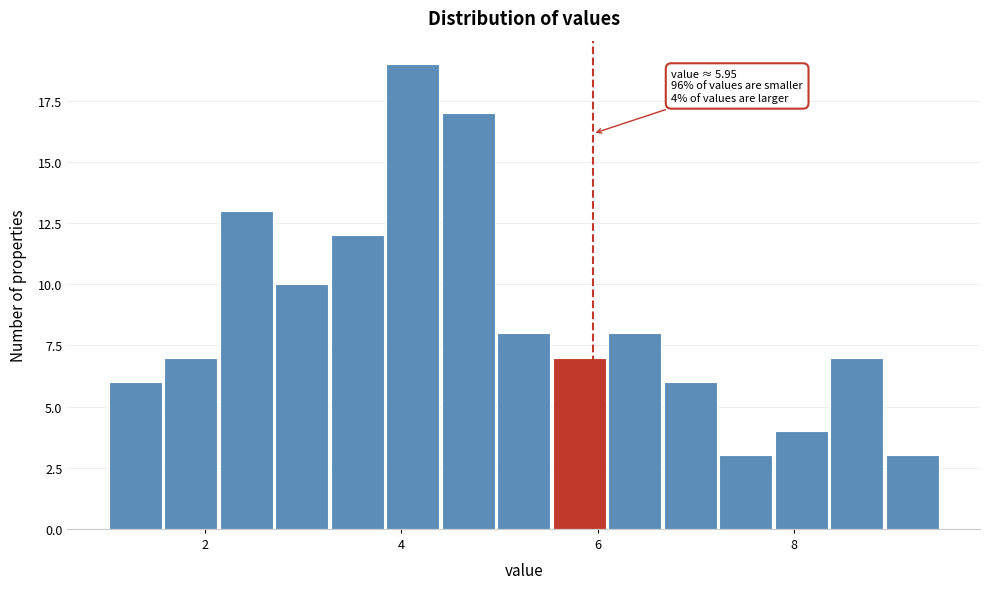

Read against the x-axis, roughly where is the centre of the tallest bar?

4.2